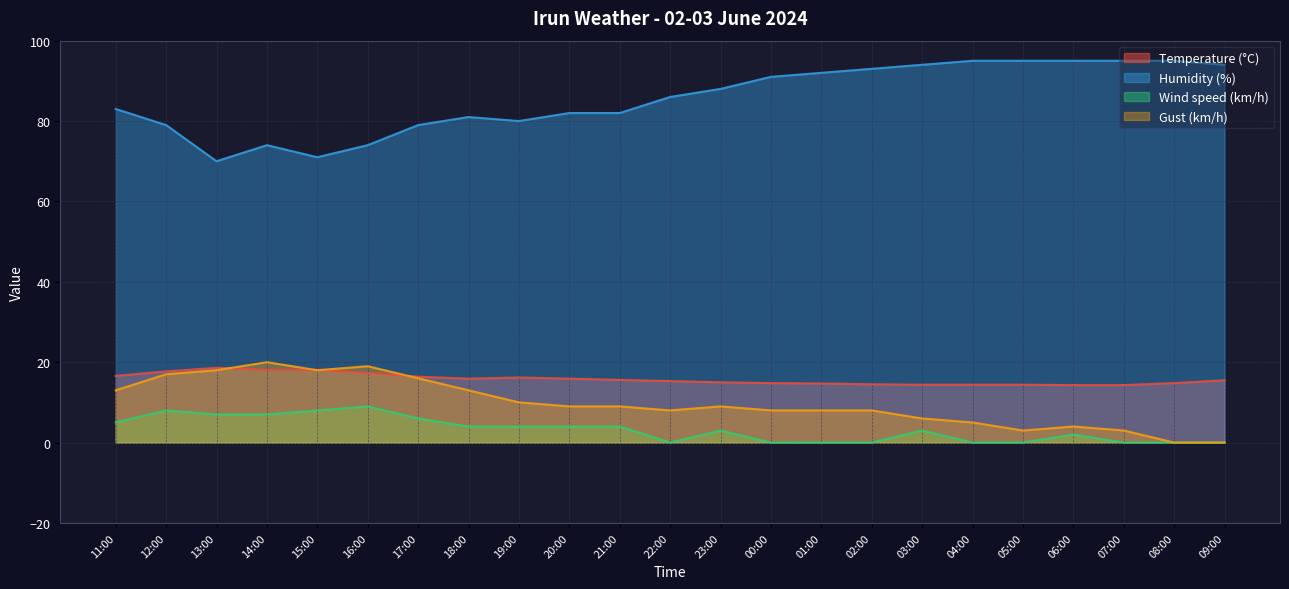

What is the highest value of the Wind speed (km/h) series?

9.0